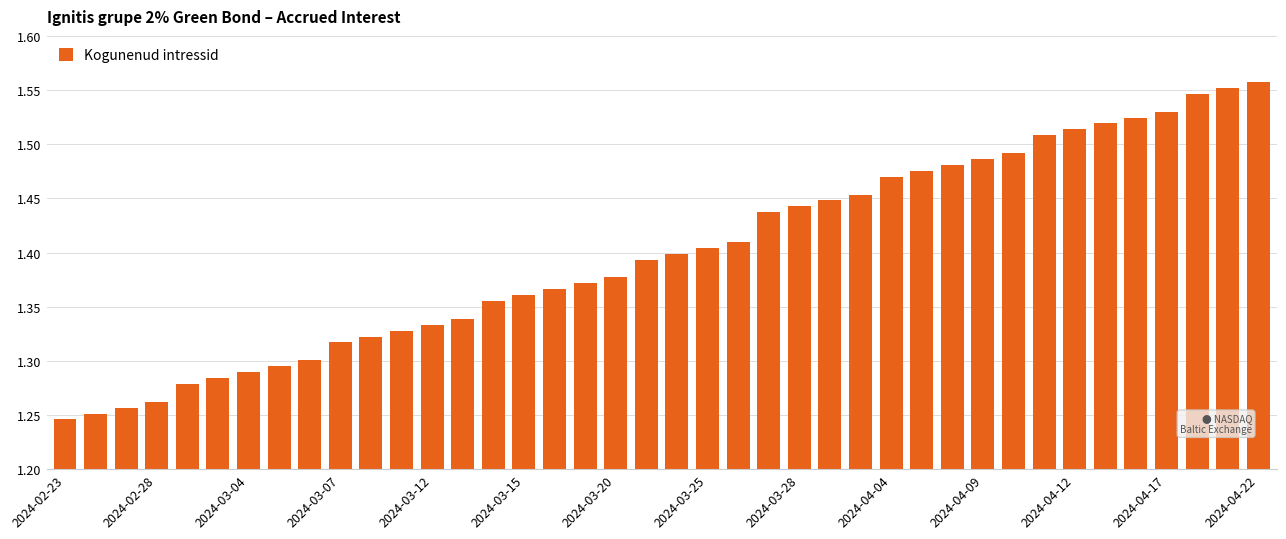

How many values are between 1 and 2?

40